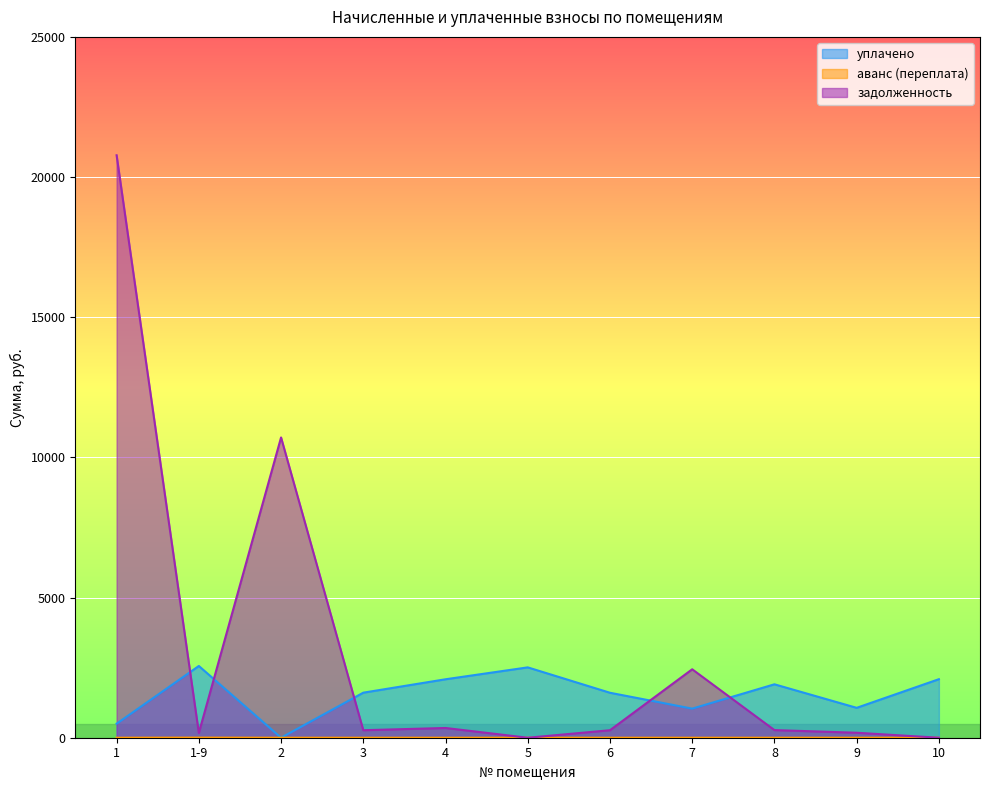

Which category has the highest value across all series?

1